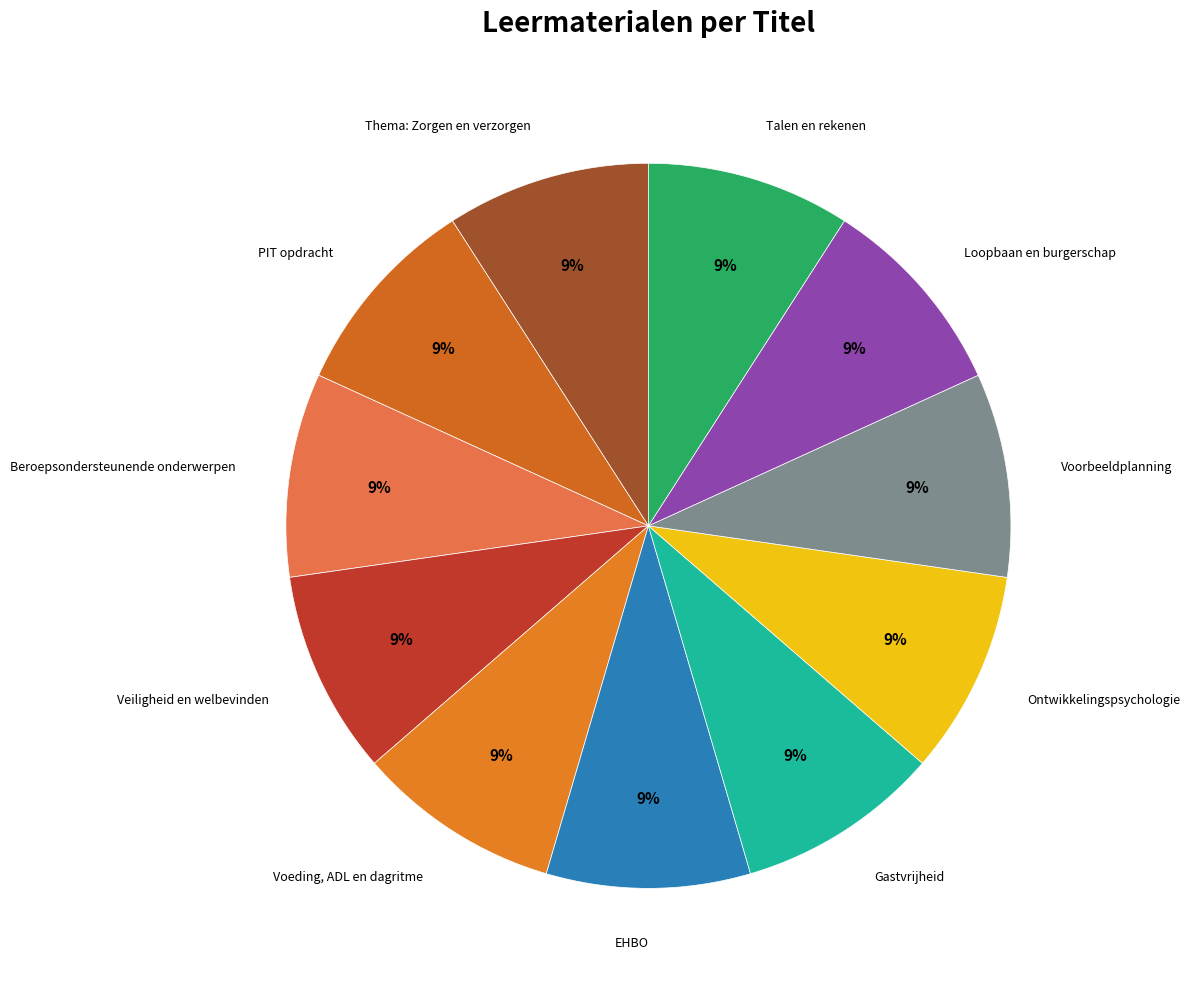

How many segments does this pie chart have?

11